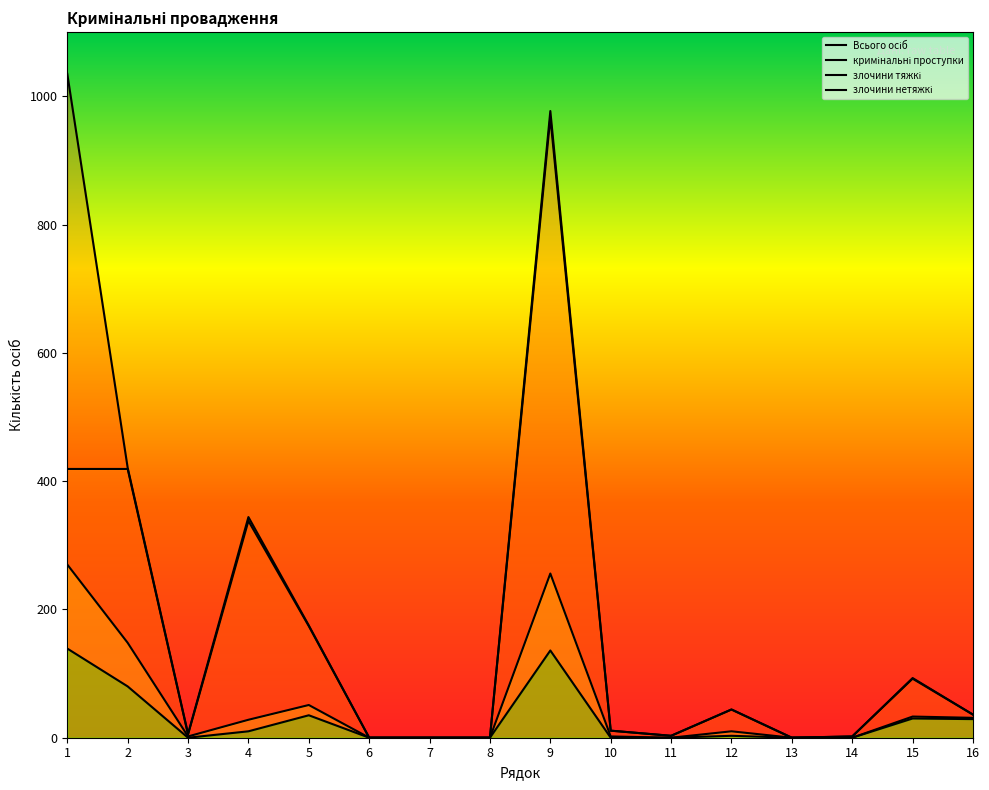

Which series has the largest total across all categories?

Всього осіб